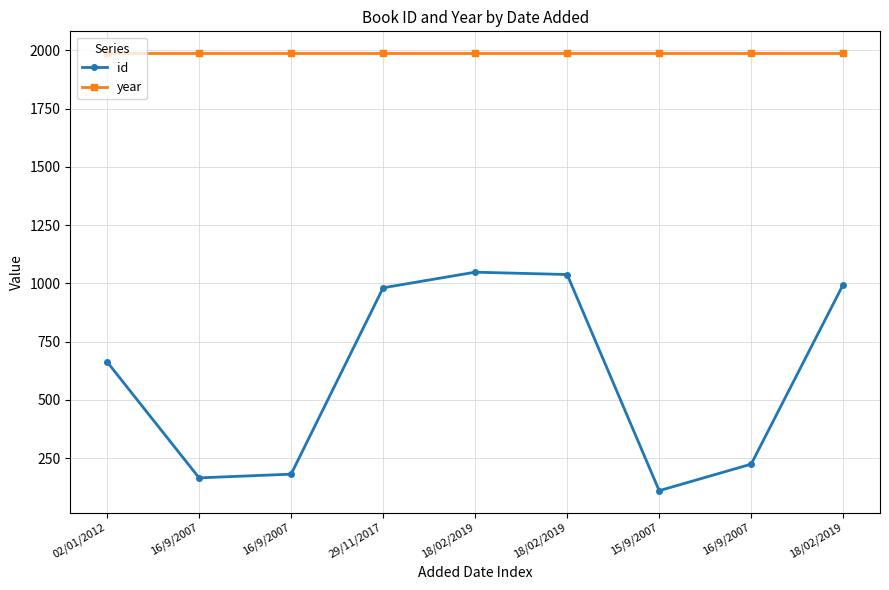

The value of year at 29/11/2017 is 1988. True or false?

True